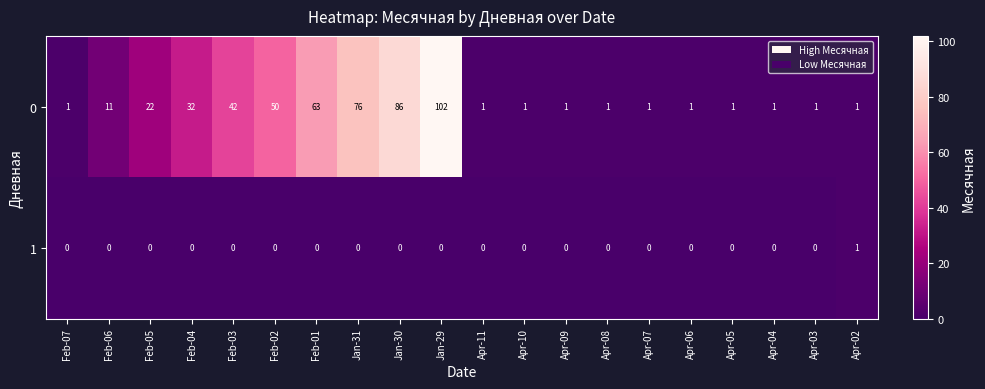

Which series changed the most between Feb-05 and Jan-30?

0